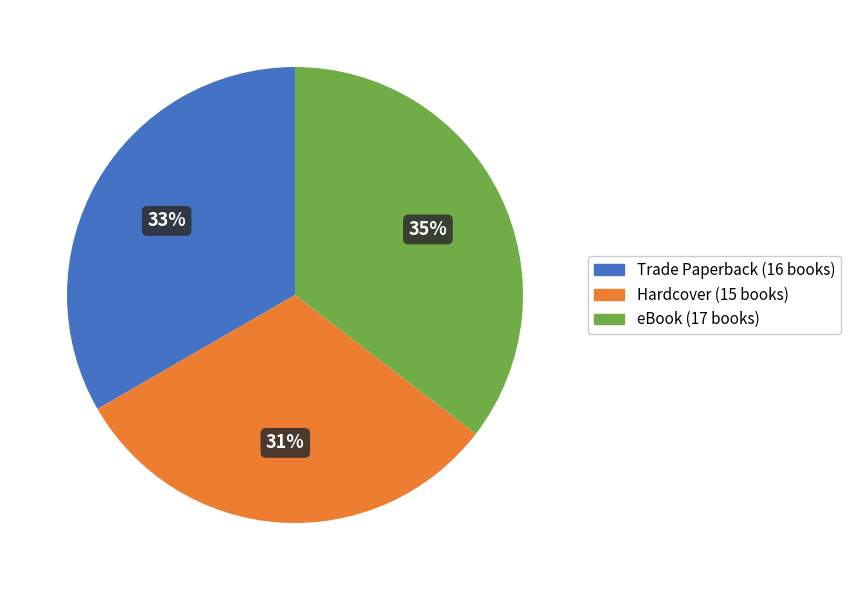

Is there any slice that represents more than half of the pie?

No